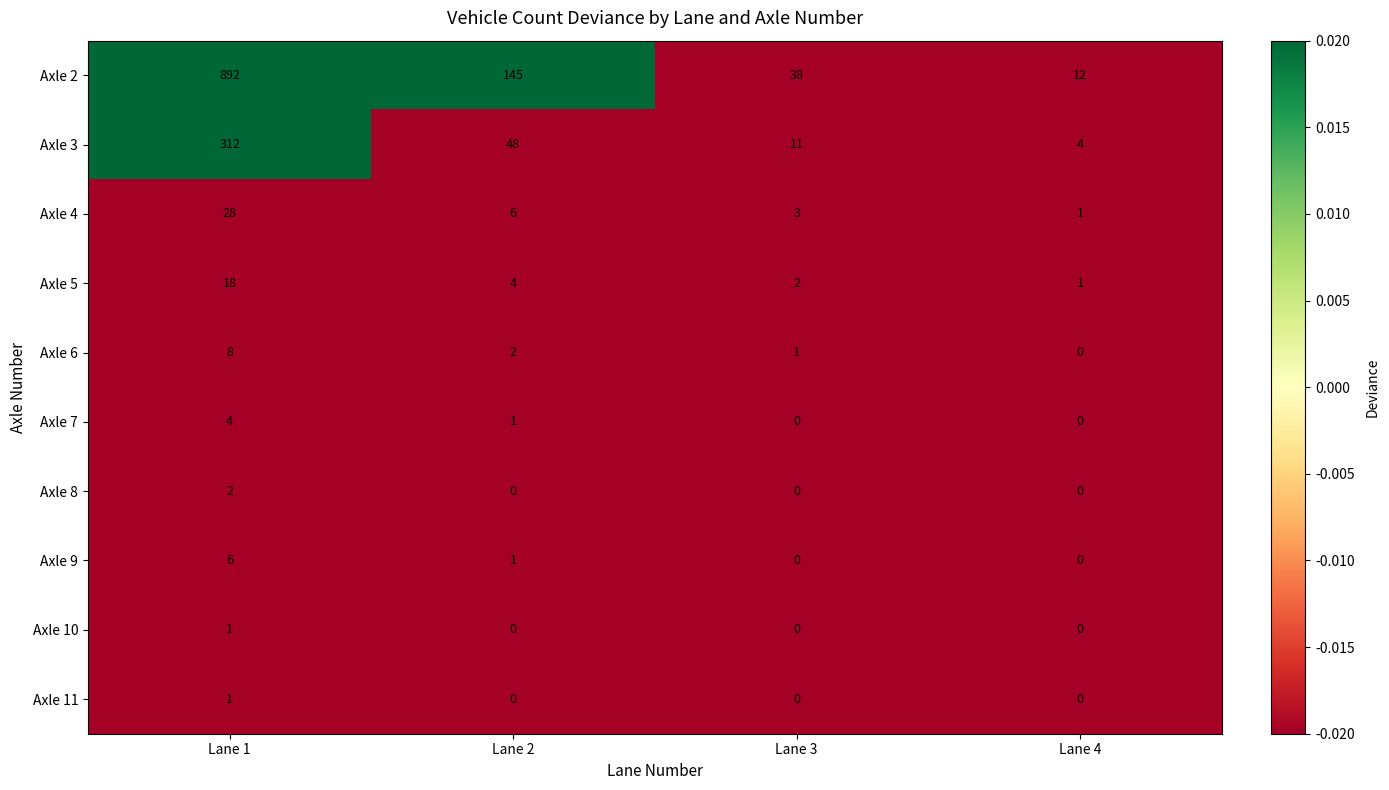

True or false: Axle 6 has a value of 1 at Lane 3.

True